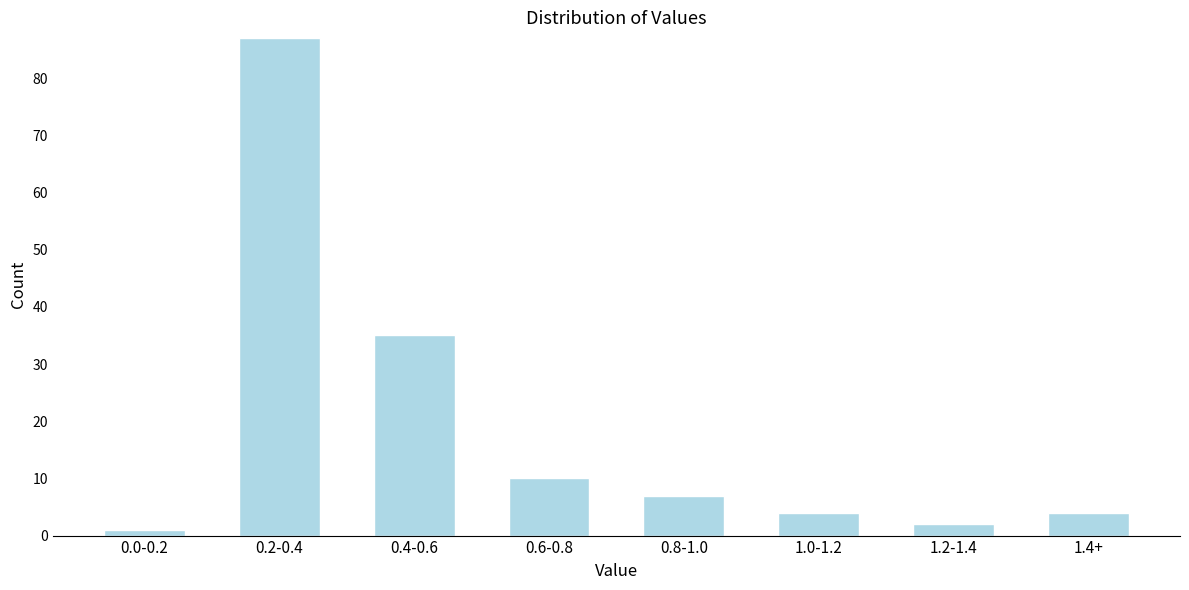

Reading left to right, what are all the values shown in this chart?

0.0-0.2=1	0.2-0.4=87	0.4-0.6=35	0.6-0.8=10	0.8-1.0=7	1.0-1.2=4	1.2-1.4=2	1.4+=4